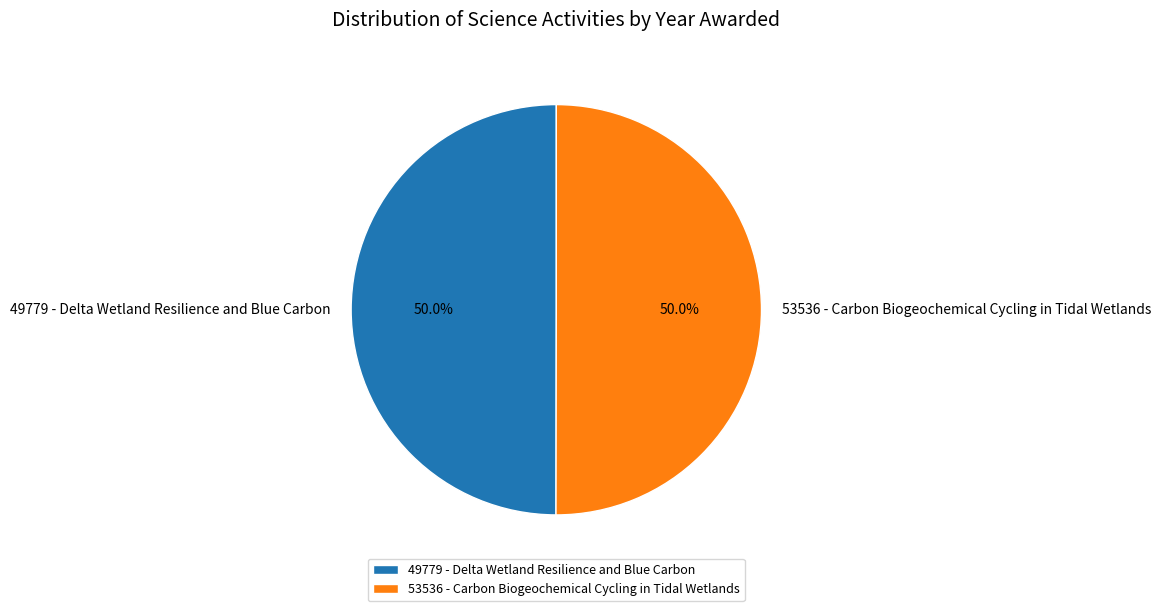

Combined, what portion of the pie is 49779 - Delta Wetland Resilience and Blue Carbon and 53536 - Carbon Biogeochemical Cycling in Tidal Wetlands?

100.0%